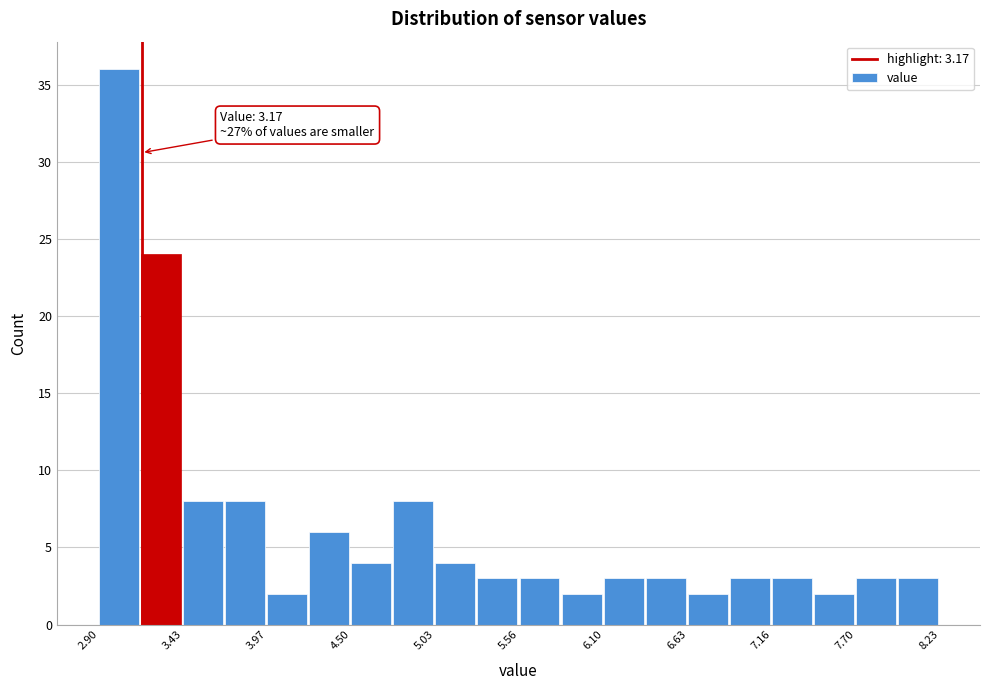

Read against the x-axis, roughly where is the centre of the tallest bar?

3.0